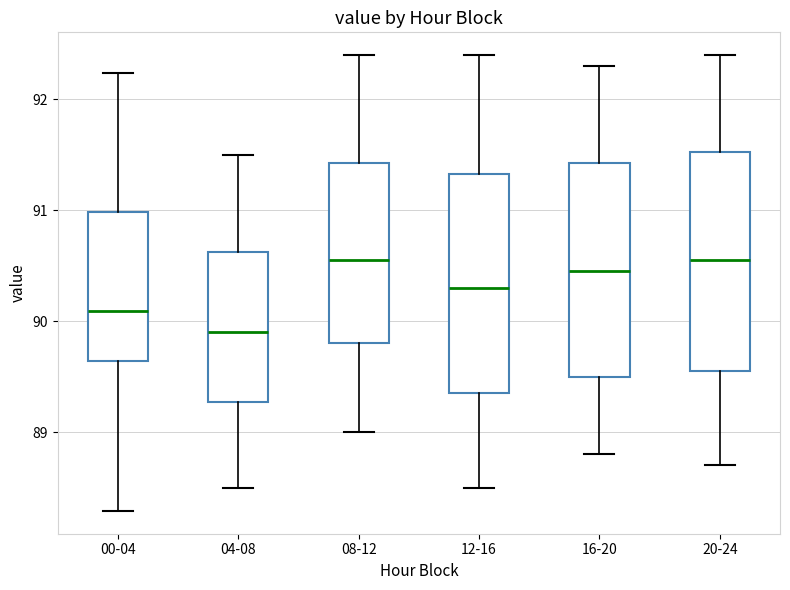

Reading left to right, read every box against the y-axis: the position of its median line, the range the box covers, and the ends of its whiskers. The values are not printed on the chart, so give them approximately, as read against the axis.

00-04: median 90.1, box 89.6 to 91.0, whiskers 88.3 to 92.2
04-08: median 89.9, box 89.3 to 90.6, whiskers 88.5 to 91.5
08-12: median 90.6, box 89.8 to 91.4, whiskers 89.0 to 92.4
12-16: median 90.3, box 89.4 to 91.3, whiskers 88.5 to 92.4
16-20: median 90.5, box 89.5 to 91.4, whiskers 88.8 to 92.3
20-24: median 90.6, box 89.6 to 91.5, whiskers 88.7 to 92.4